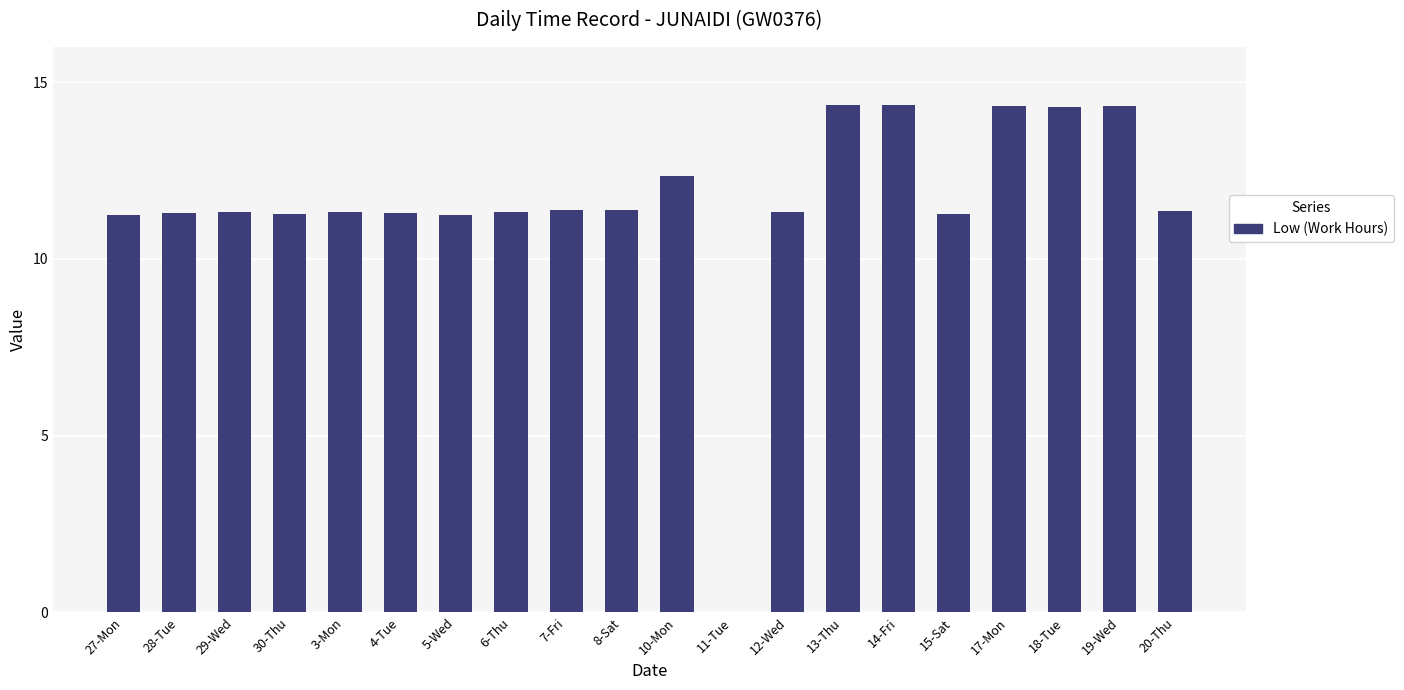

True or false: the data shows 5.7 at 27-Mon.

False